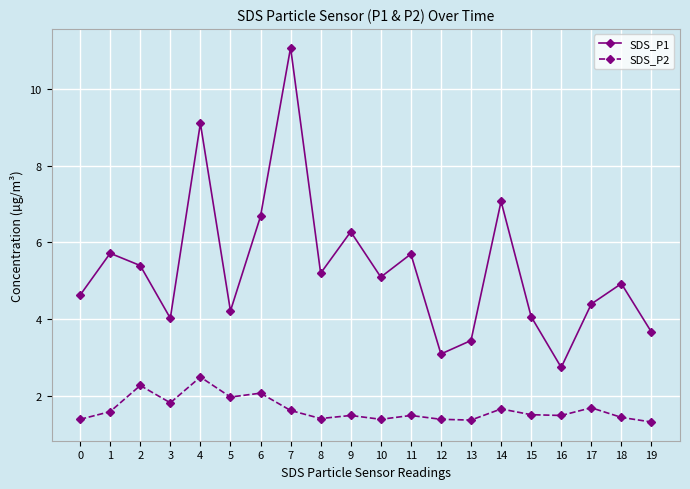

How many categories are shown in the chart?

20